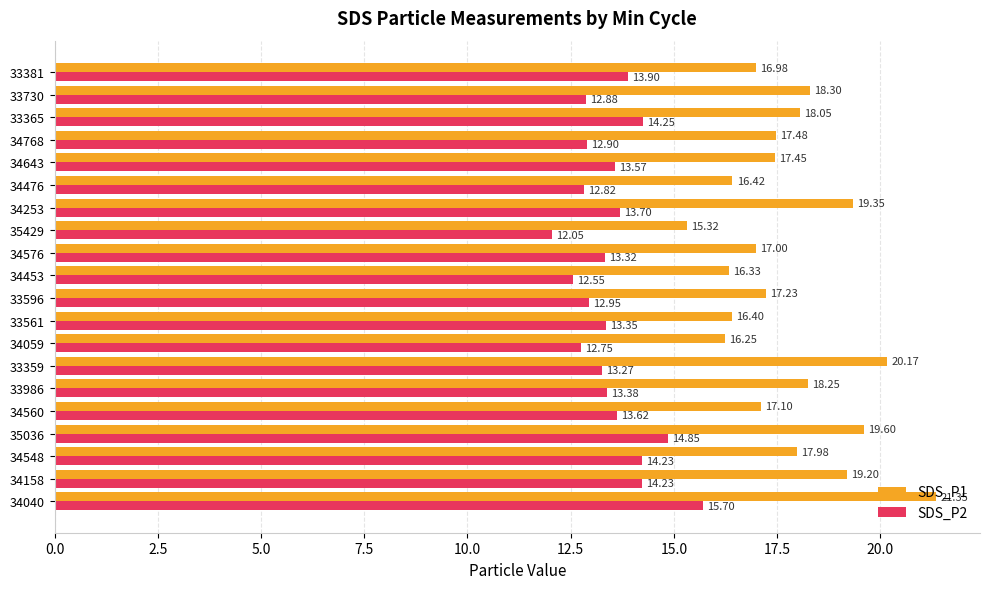

What is the spread (max minus min) of values at 33730?

5.4